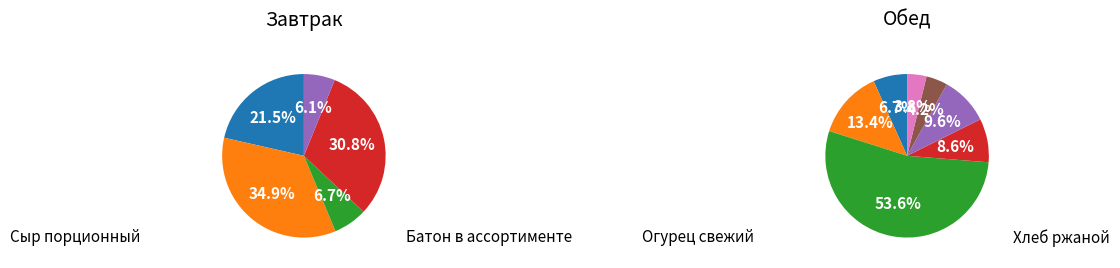

Rank the categories by value from lowest to highest.

Хлеб ржаной, Хлеб пшеничный, Батон в ассортименте, Чай с сахаром, Огурец свежий, Спагетти отварные, Компот из груш, Суп картофельный с горохом, Сыр порционный, Йогурт 2,5%, Каша молочная пшеничная с маслом, Гуляш из говядины